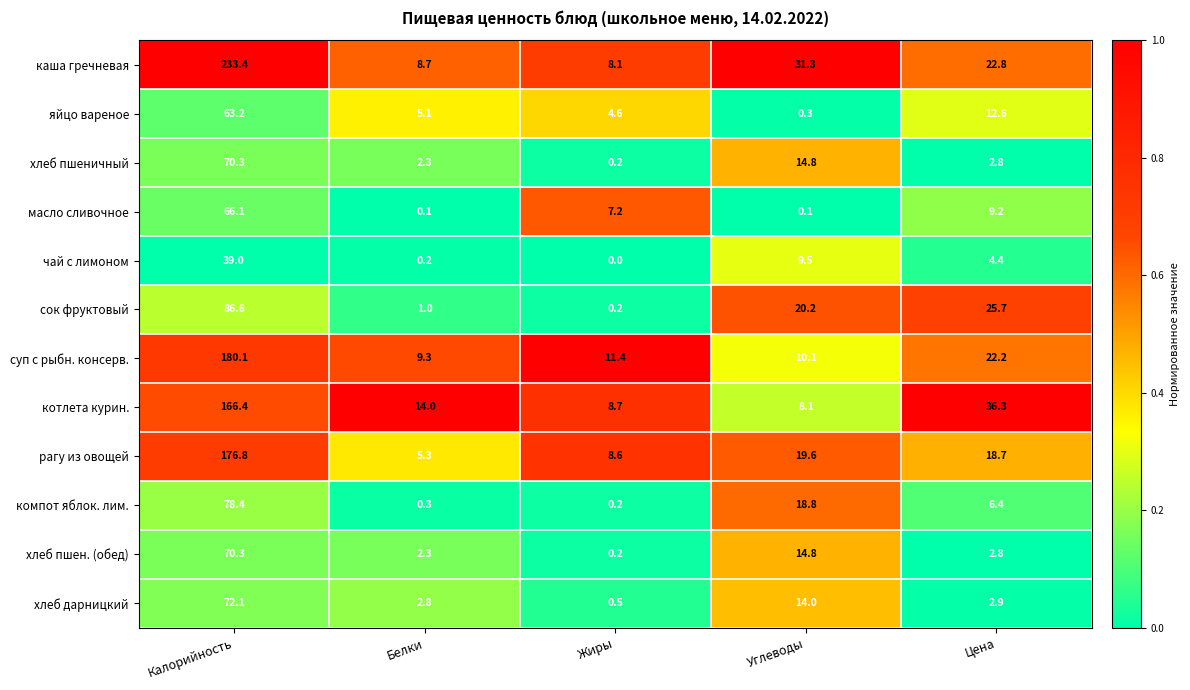

What is the difference between the maximum and minimum values in the чай с лимоном series?

39.0